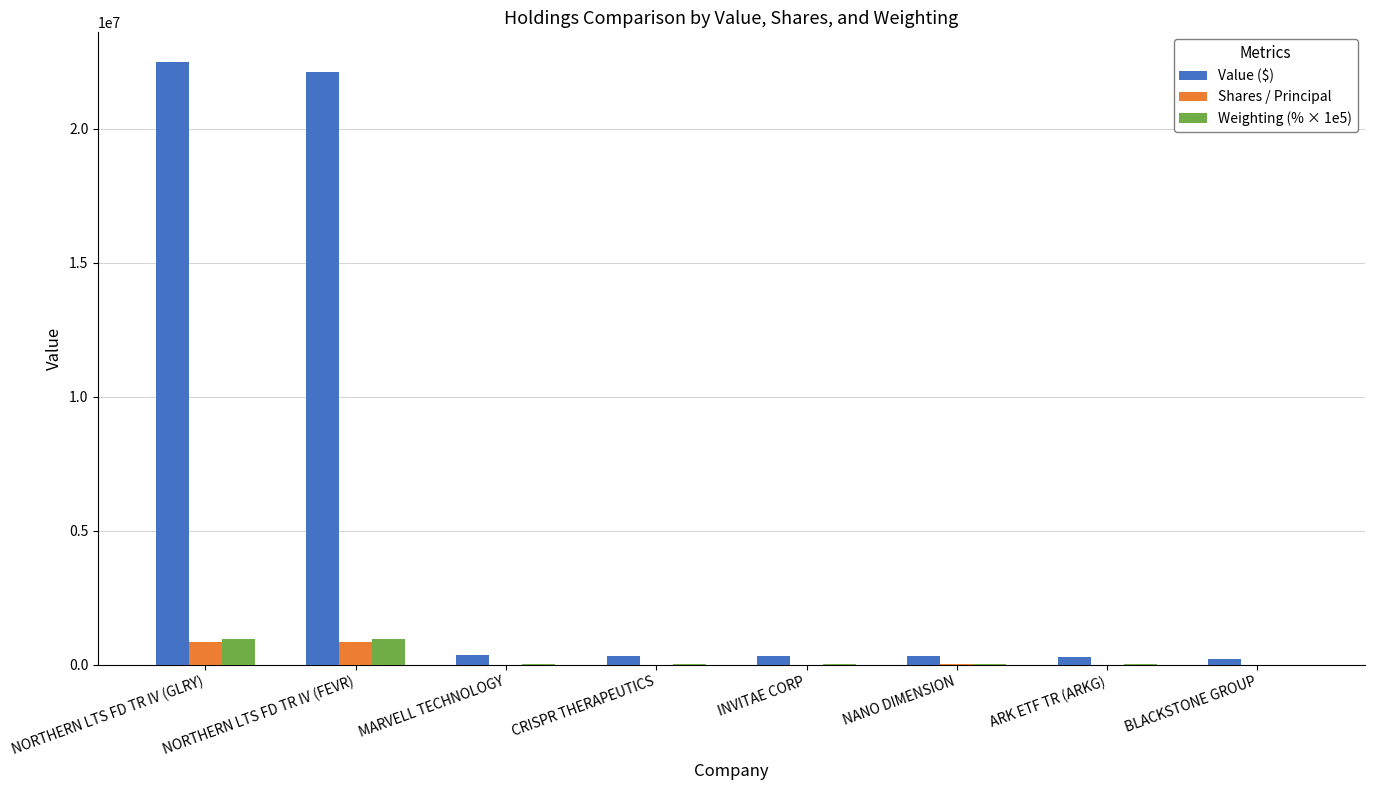

The Shares / Principal series shows 3100.0 at ARK ETF TR (ARKG). True or false?

True